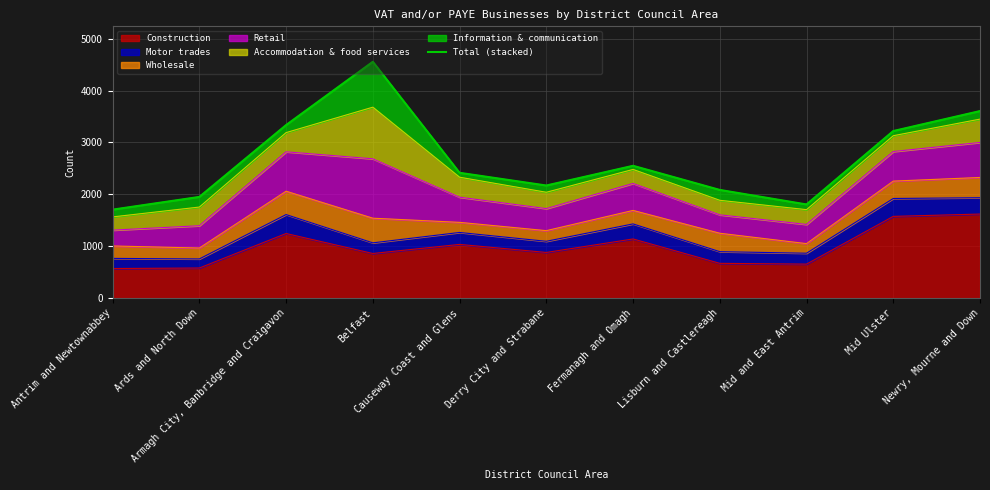

Which category has the highest value across all series?

Belfast